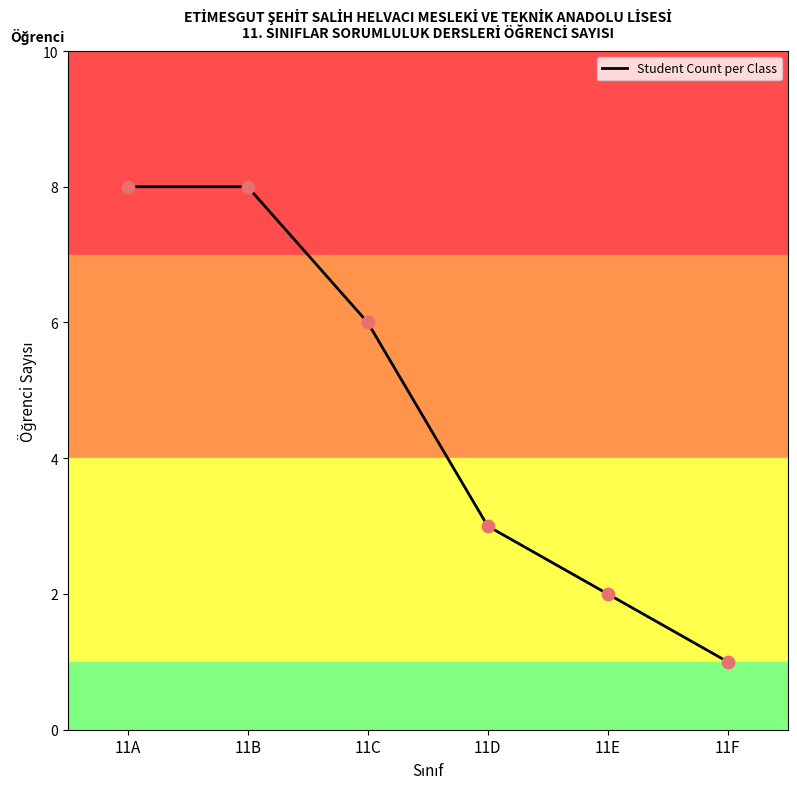

Between 11A and 11F, which is larger?

11A